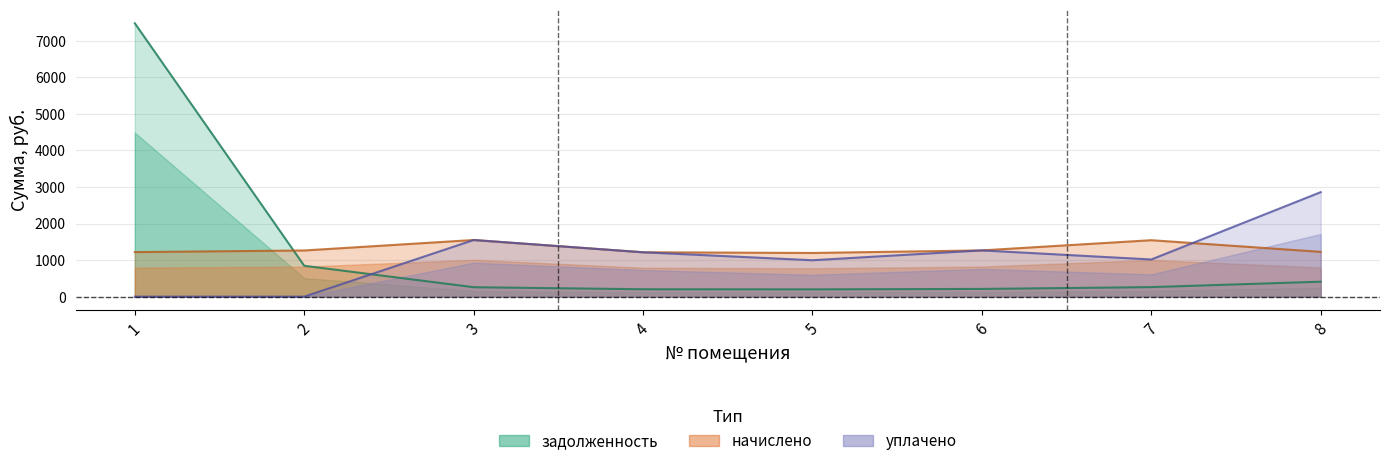

At how many categories does at least one series exceed 5804?

1